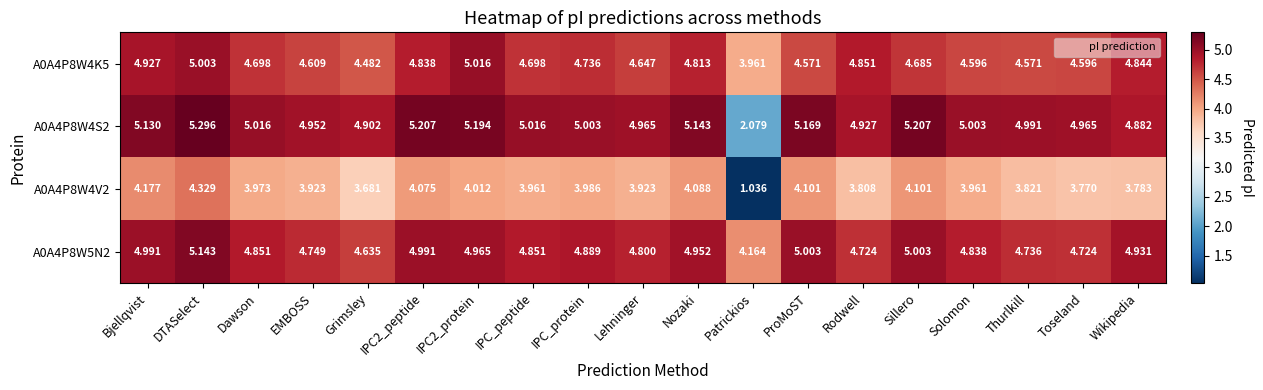

How many data points in A0A4P8W4V2 are above 3?

18